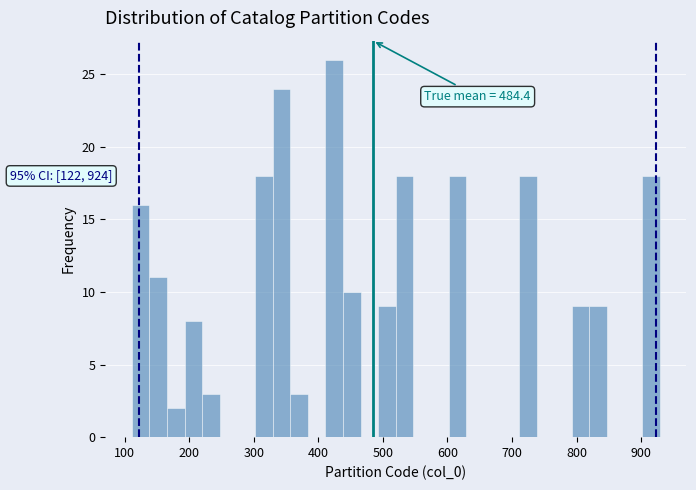

Around what value on the x-axis is the tallest bar? Give the approximate position of its centre, as read against the axis.

420